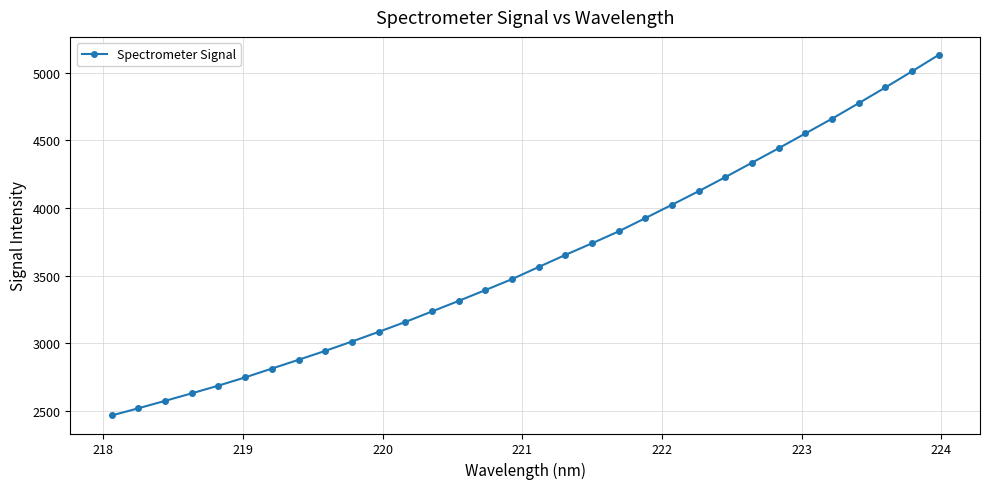

What is the difference between the maximum and minimum values?

2664.8